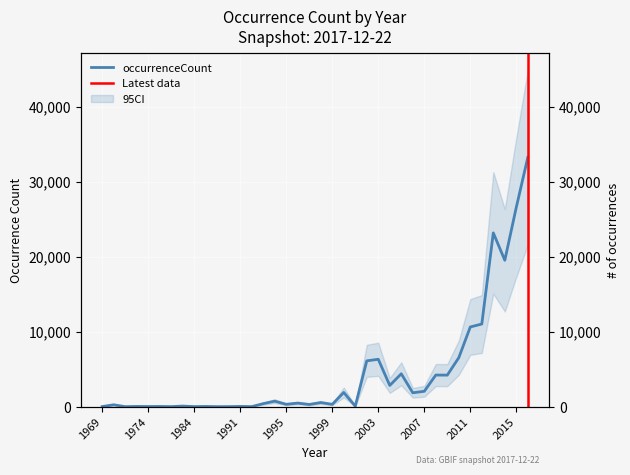

True or false: the data shows 308 at 1999.

True